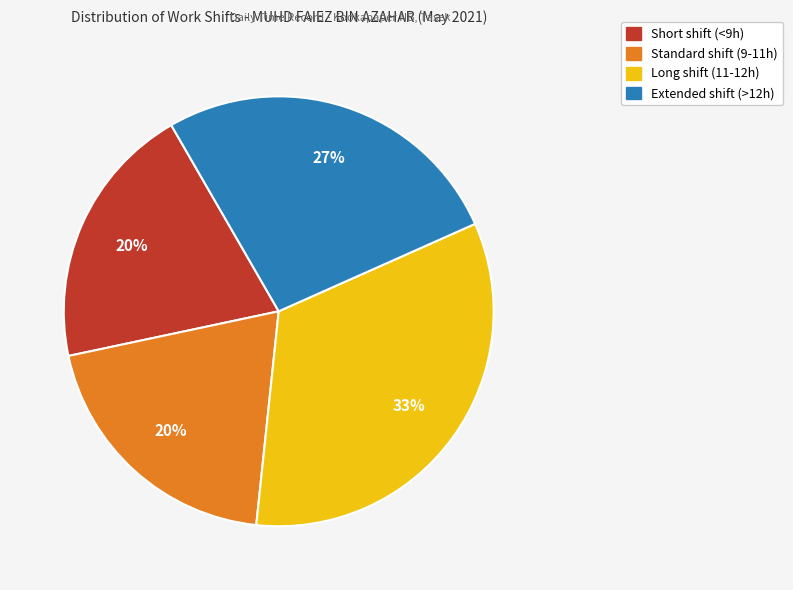

To the nearest percent, what is the average slice percentage?

25%